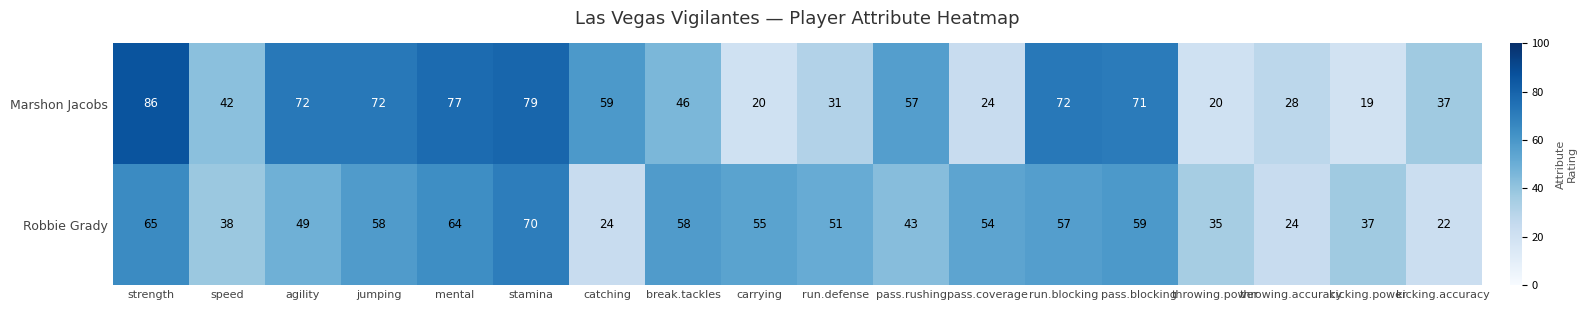

Which category has the lowest value across all series?

kicking.power